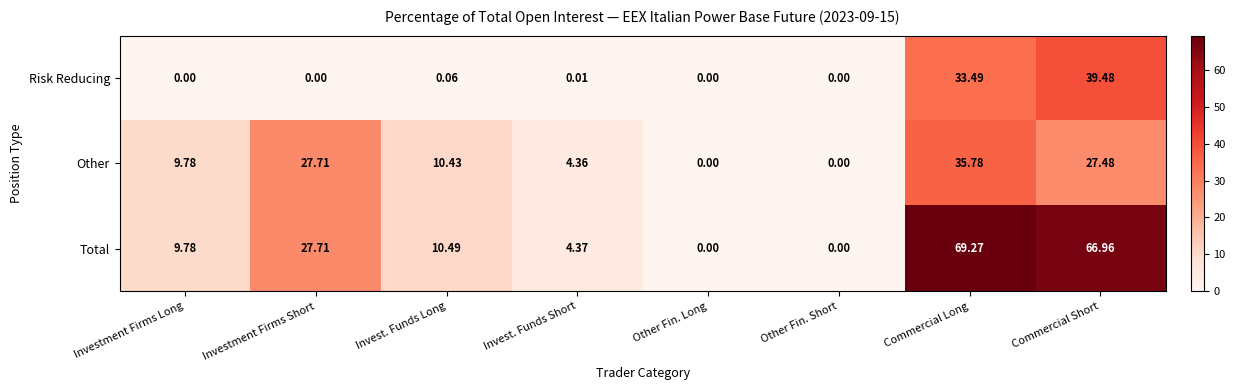

At which label does Total first exceed 10?

Investment Firms Short